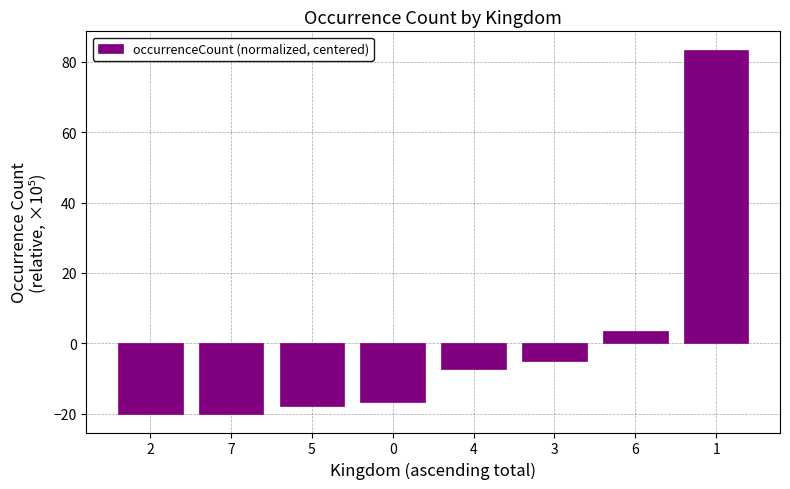

Where is the data nearest to the value 31?

6